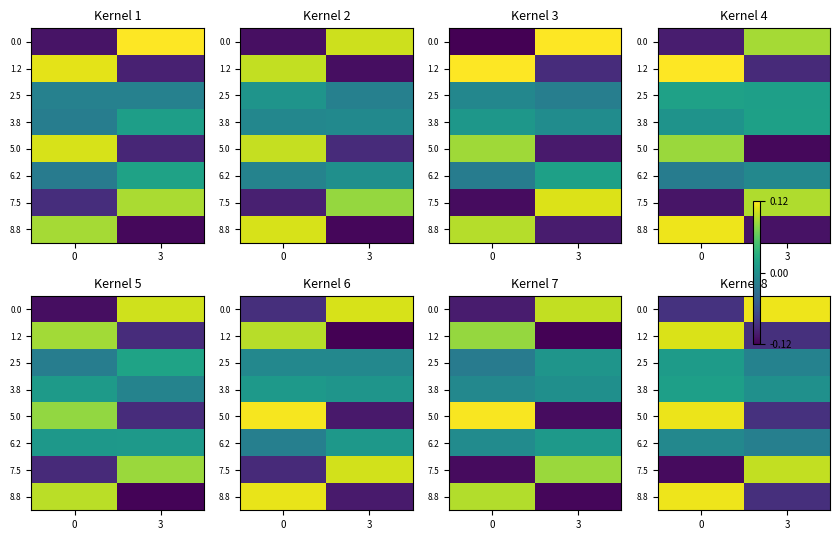

The 8.8 series shows -0.1 at 3. True or false?

False